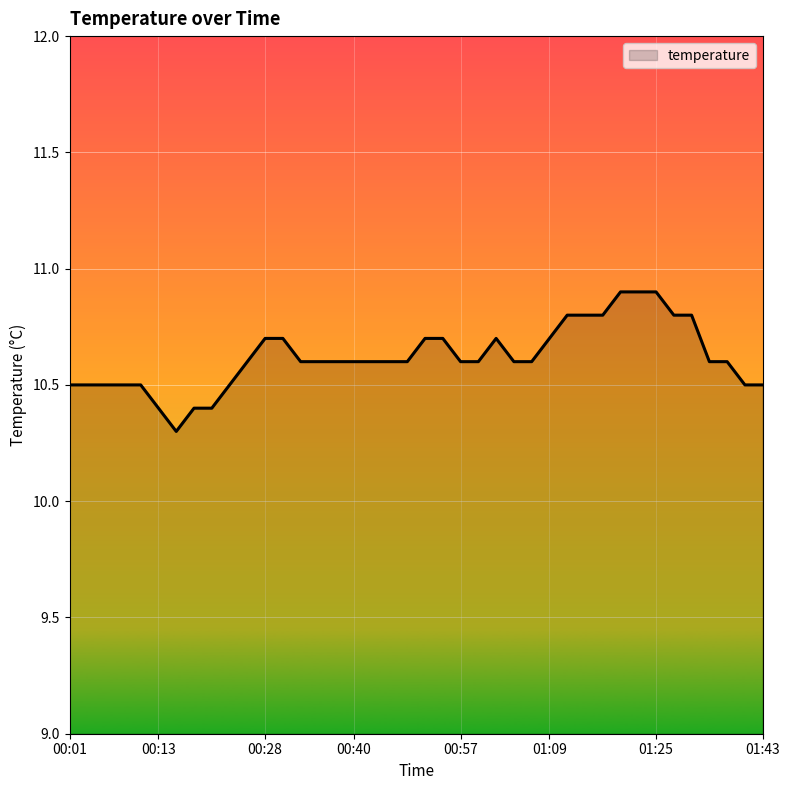

What is the difference between the maximum and minimum values?

0.6